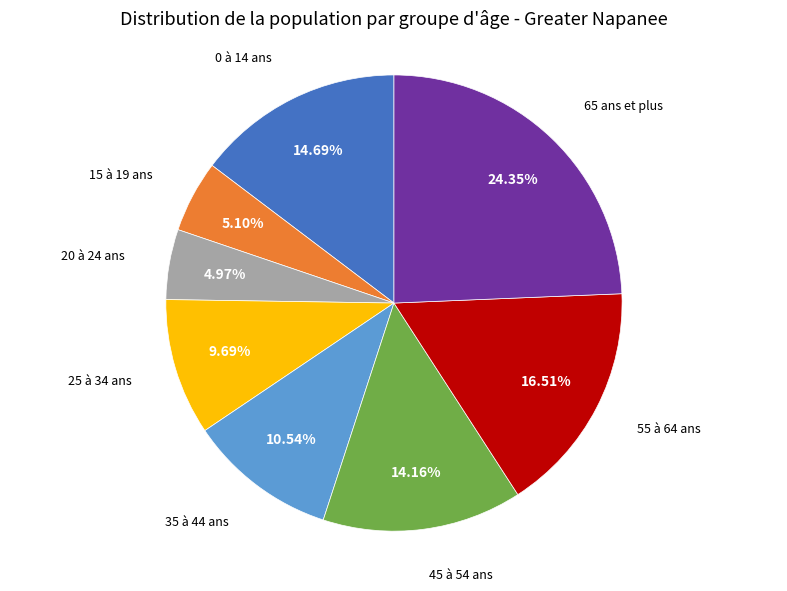

Does any single category account for the majority?

No